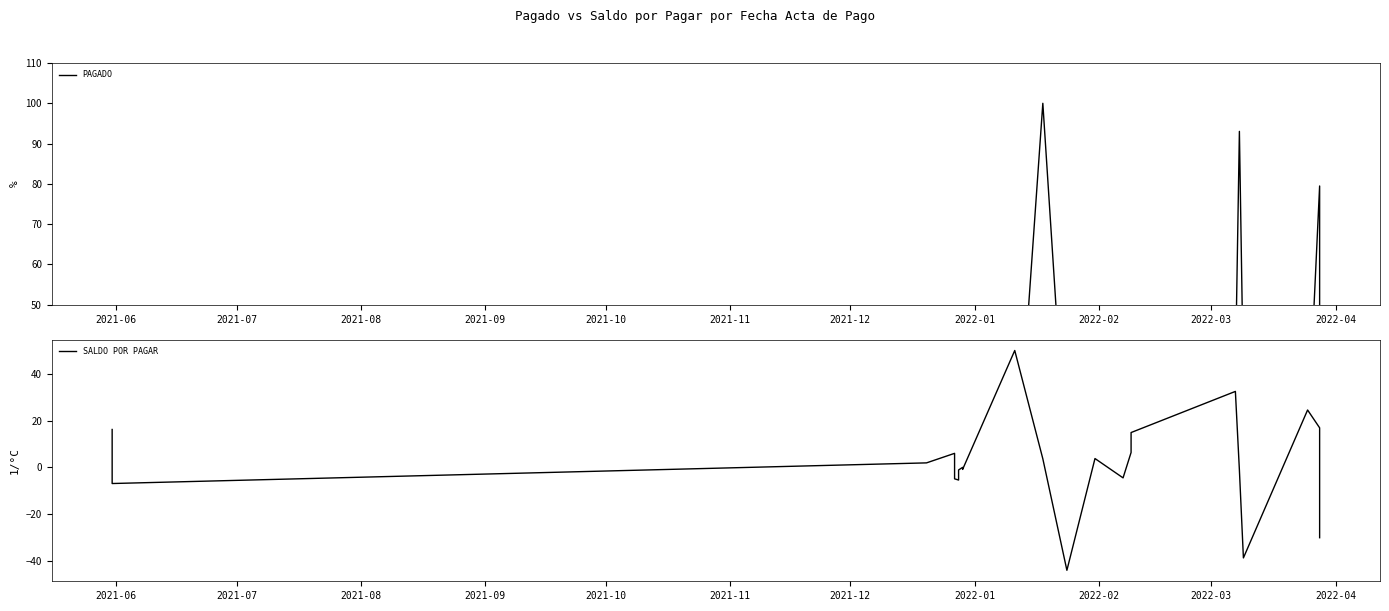

What is the label of the 24th point from the right?

2021-06